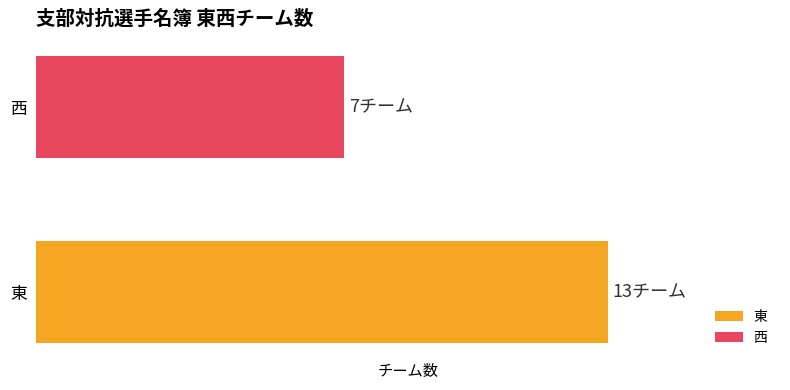

What is the change in value from 東 to 西?

-6